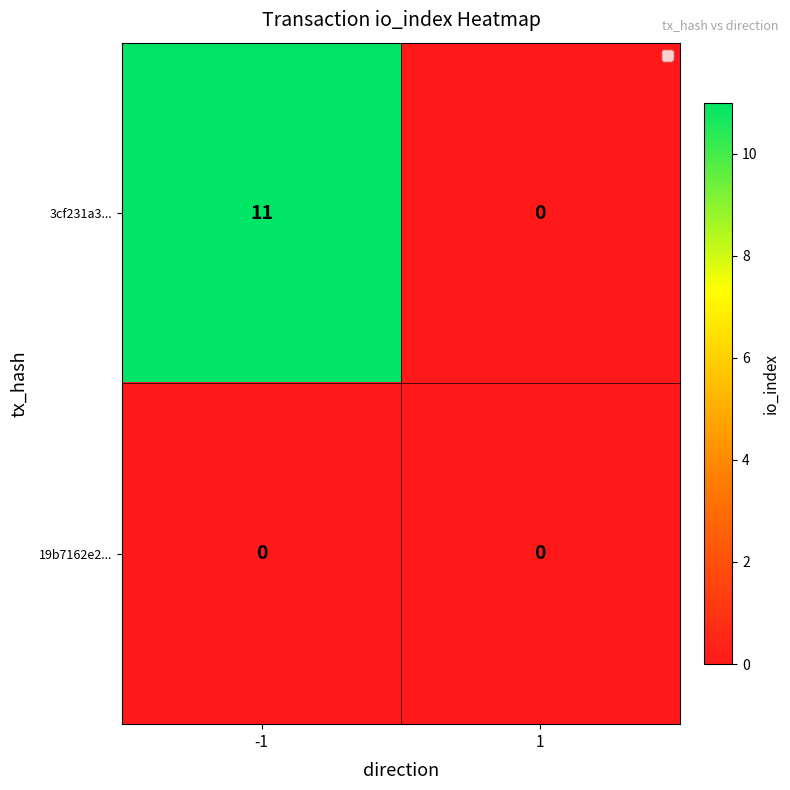

Reading left to right, extract all data points from this chart.

3cf231a3...: -1=11	1=0
19b7162e2...: -1=0	1=0